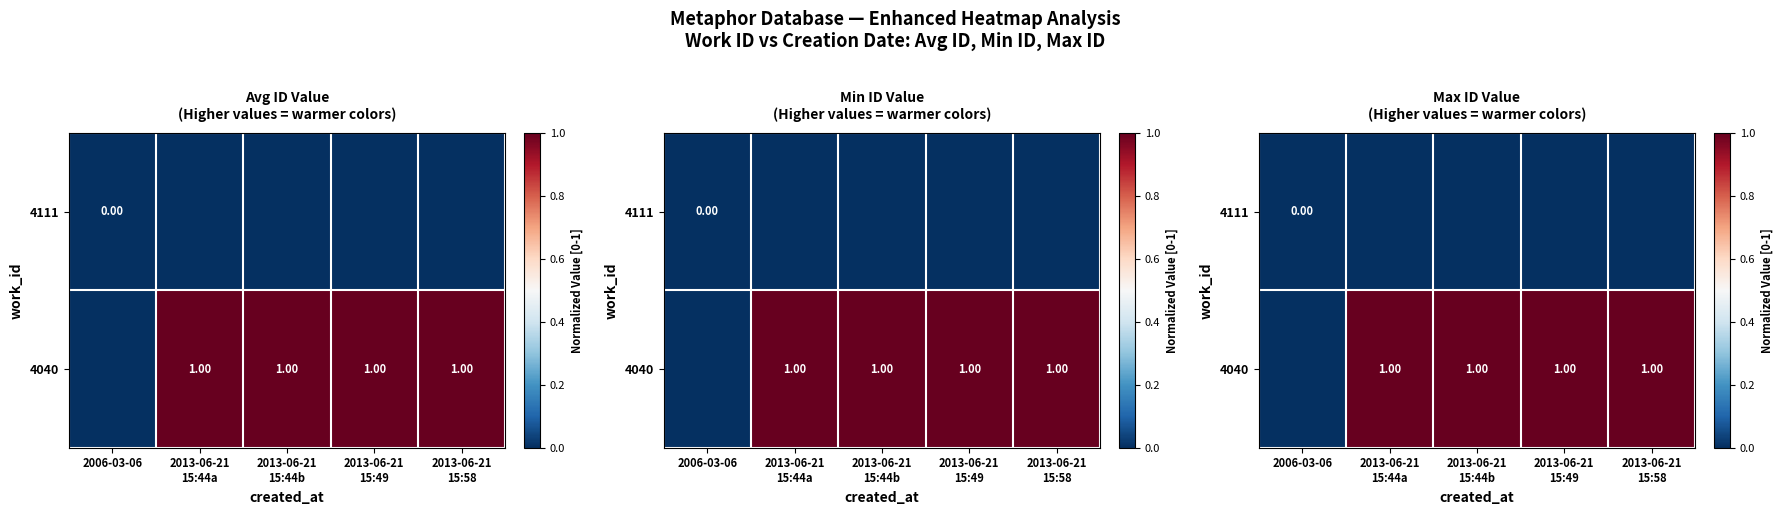

Which label corresponds to the largest value in the chart?

2013-06-21
15:44a